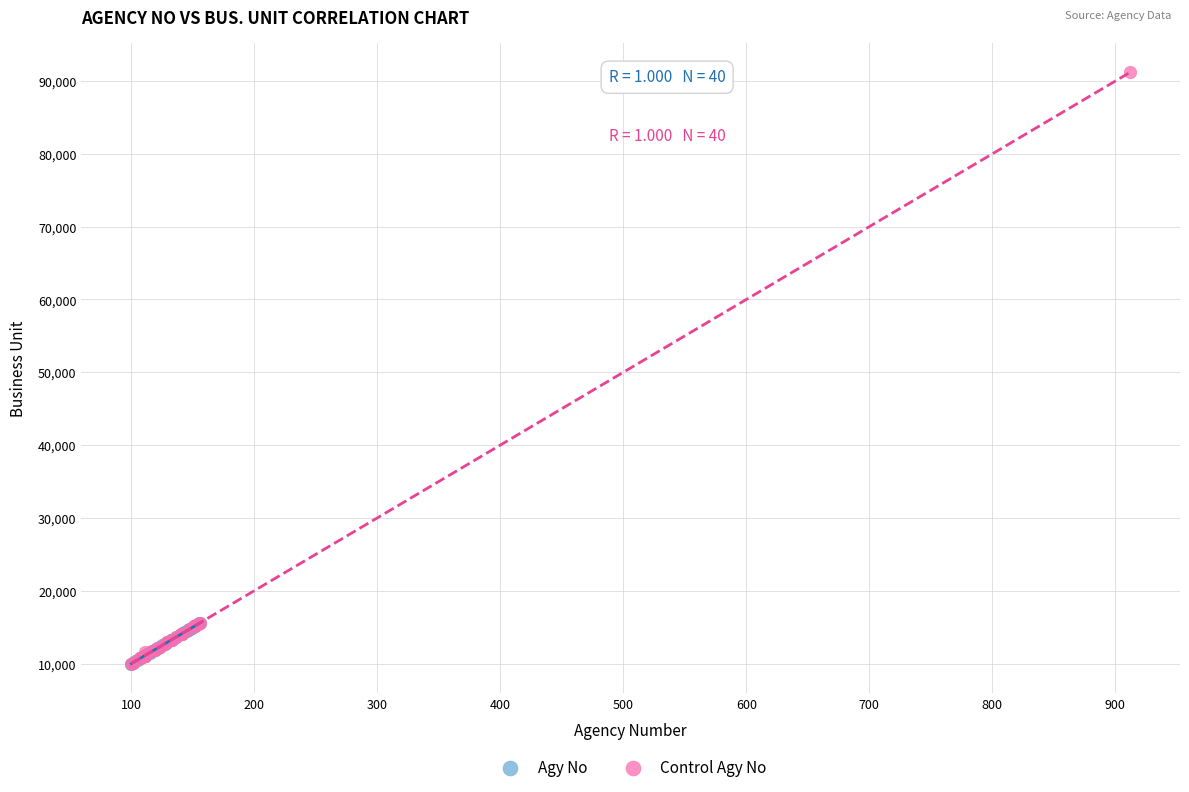

Which series has the largest Y range (max minus min)?

Control Agy No